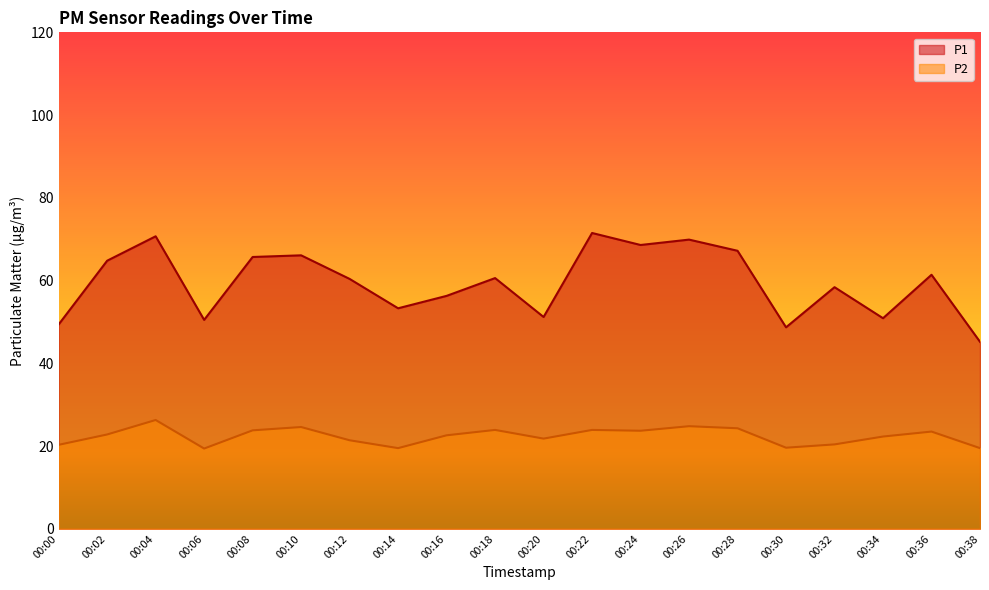

How many lines are shown in the chart?

2